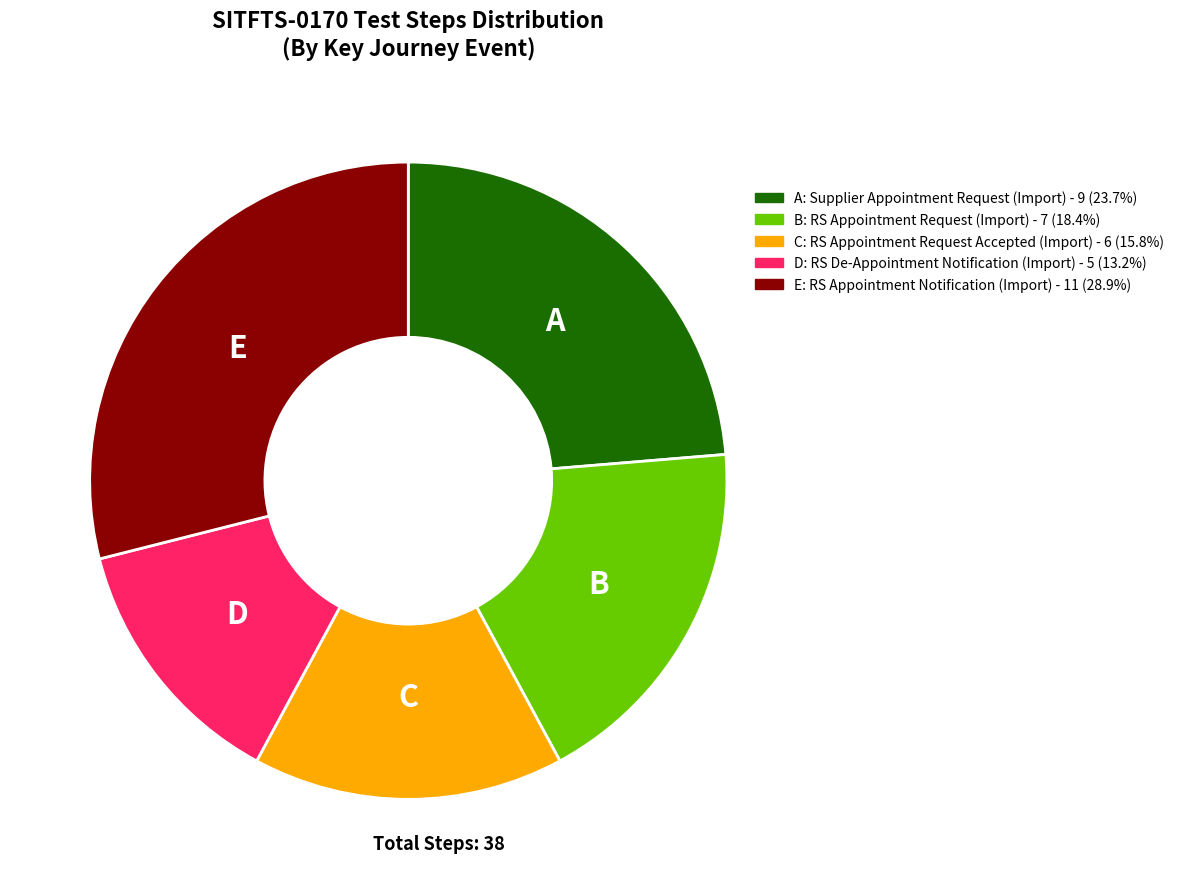

Is there any slice that represents more than half of the pie?

No